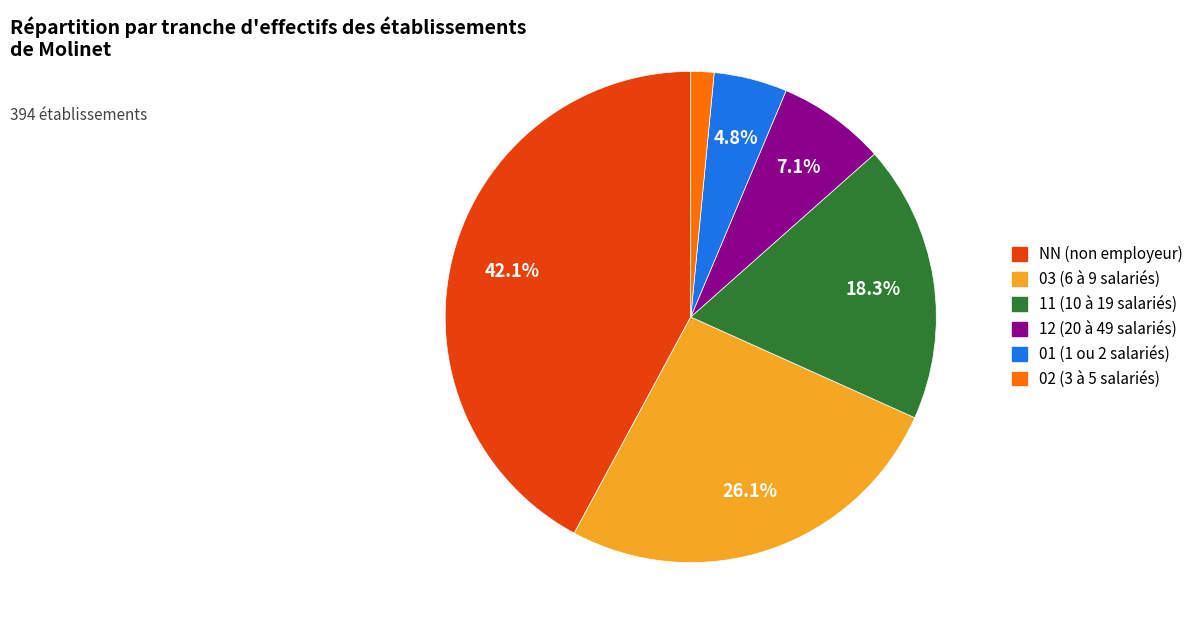

What percentage is the 02 slice, to the nearest percent?

2%